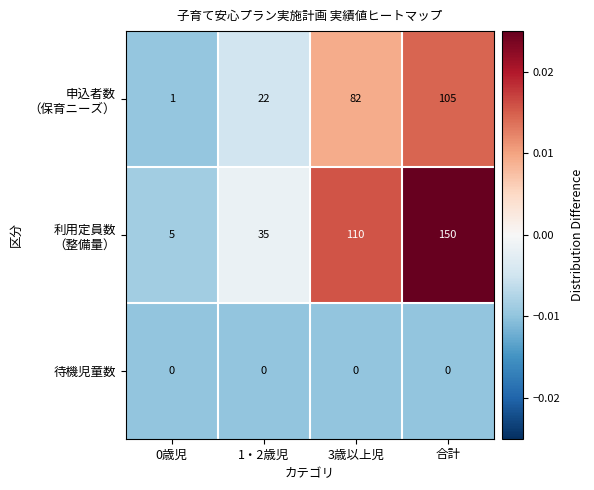

At how many categories does at least one series exceed 24?

3